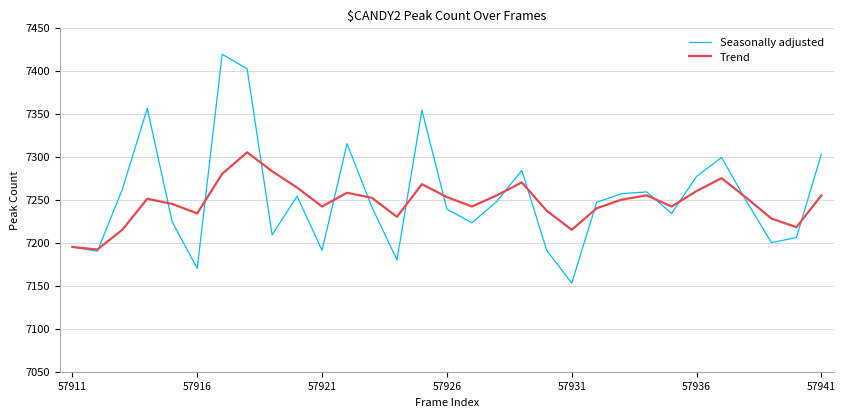

How many categories are shown in the chart?

31